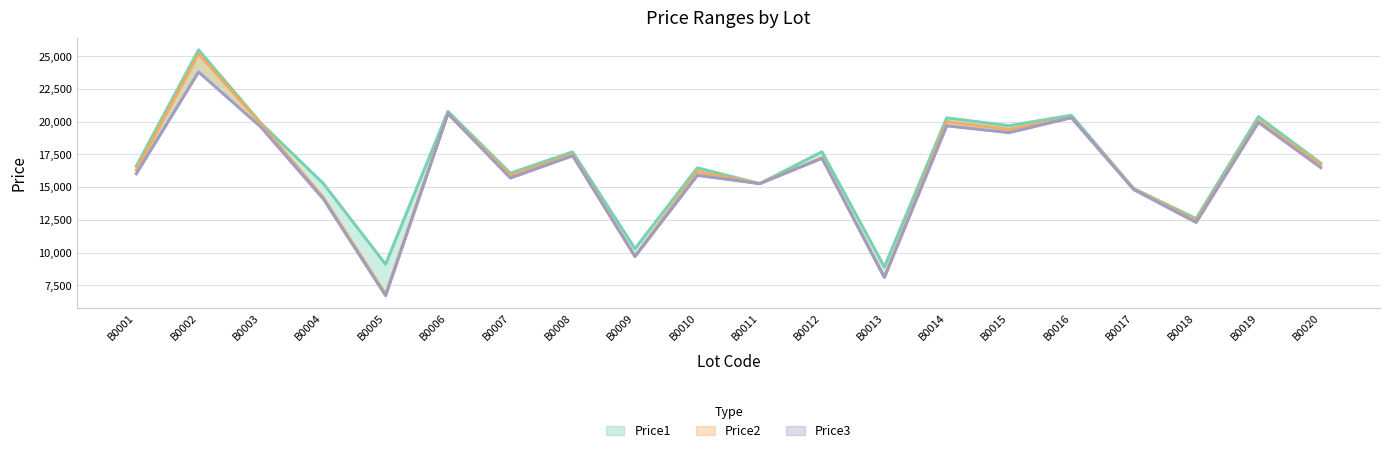

True or false: Price1 and Price2 cross at least once.

False